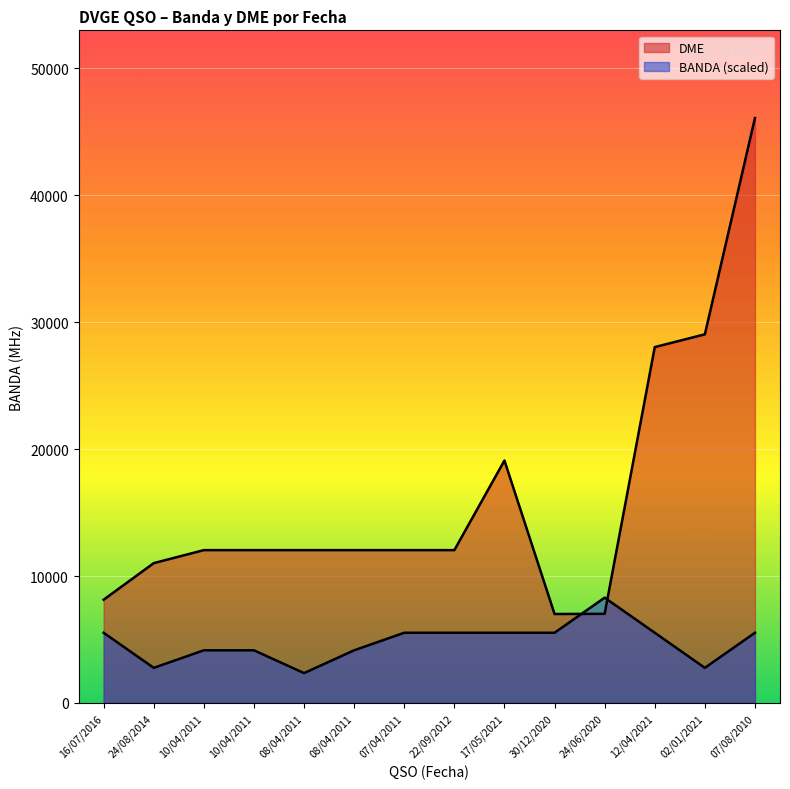

True or false: DME has more than 2 points higher than both neighbors.

False